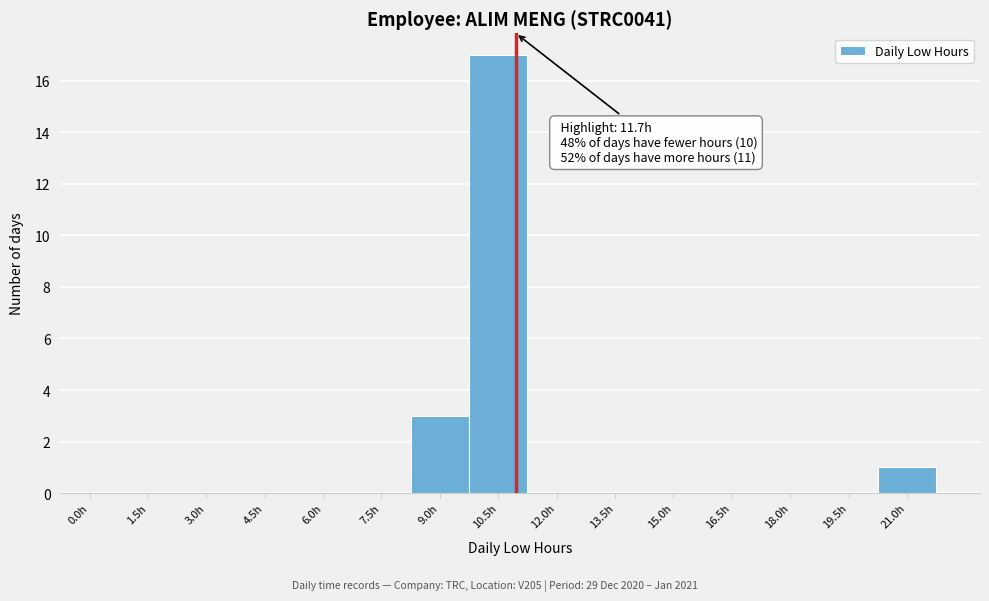

Reading left to right, extract all data points from this chart.

0.0h=0	1.5h=0	3.0h=0	4.5h=0	6.0h=0	7.5h=0	9.0h=3	10.5h=17	12.0h=0	13.5h=0	15.0h=0	16.5h=0	18.0h=0	19.5h=0	21.0h=1